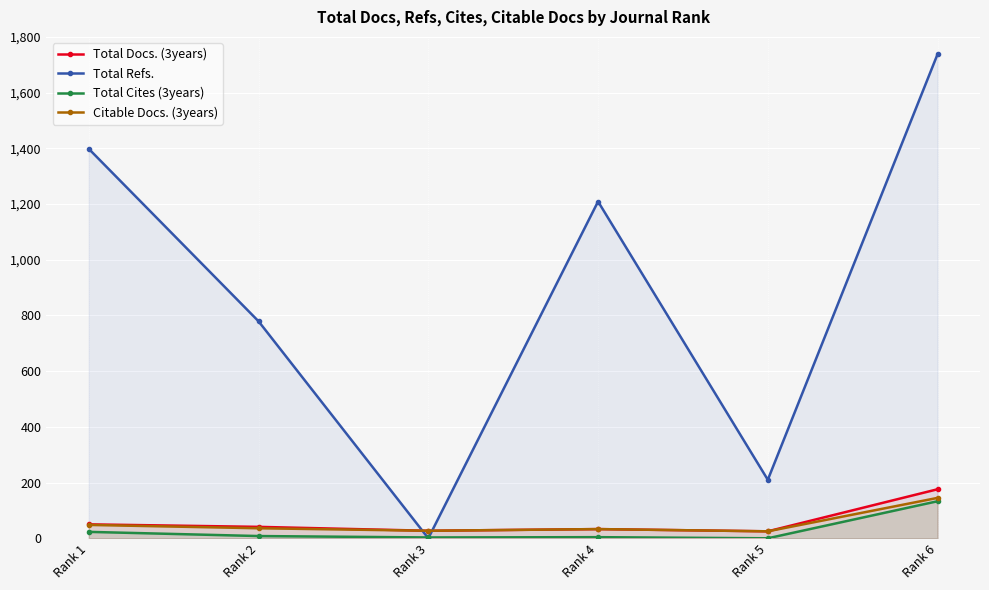

At which label does Total Cites (3years) reach its peak?

Rank 6